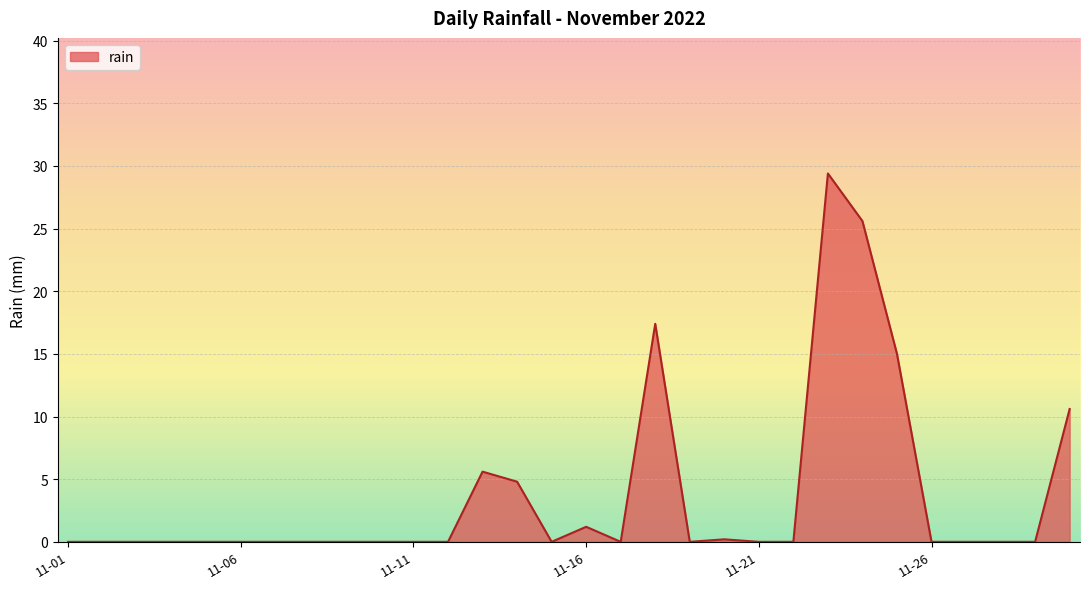

What is the difference between the maximum and minimum values?

29.4